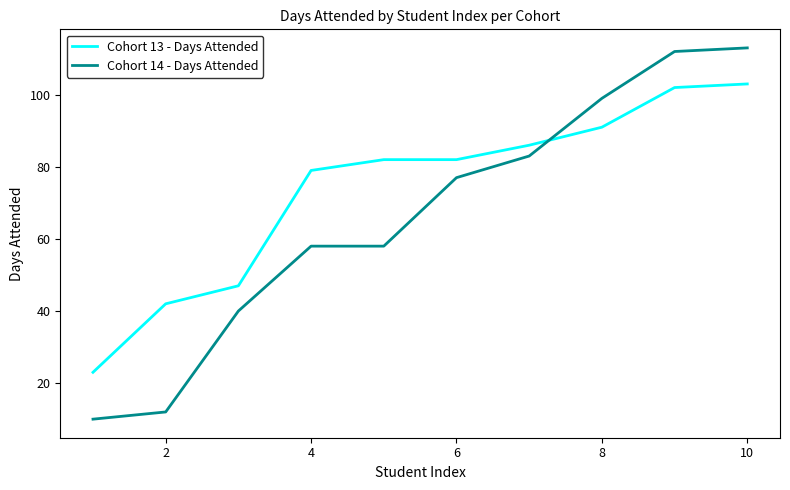

True or false: Cohort 13 - Days Attended has more than 2 interior local peaks.

False